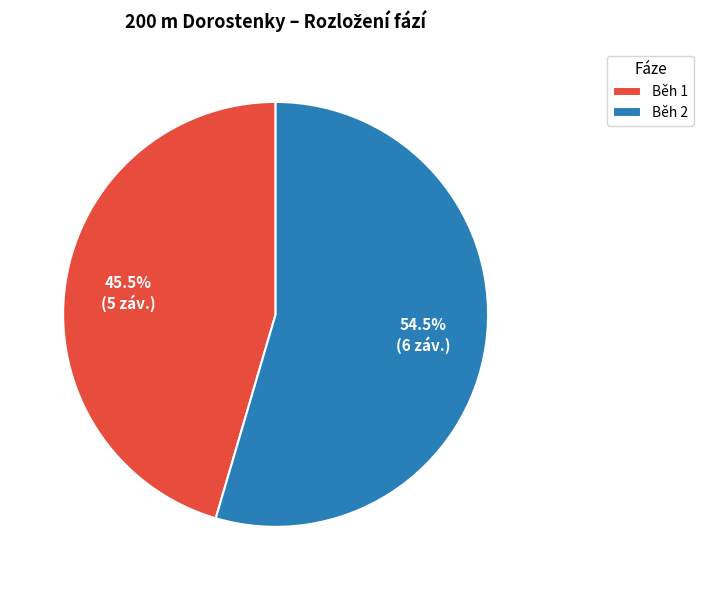

What percentage do Běh 2 and Běh 1 together represent?

100.0%